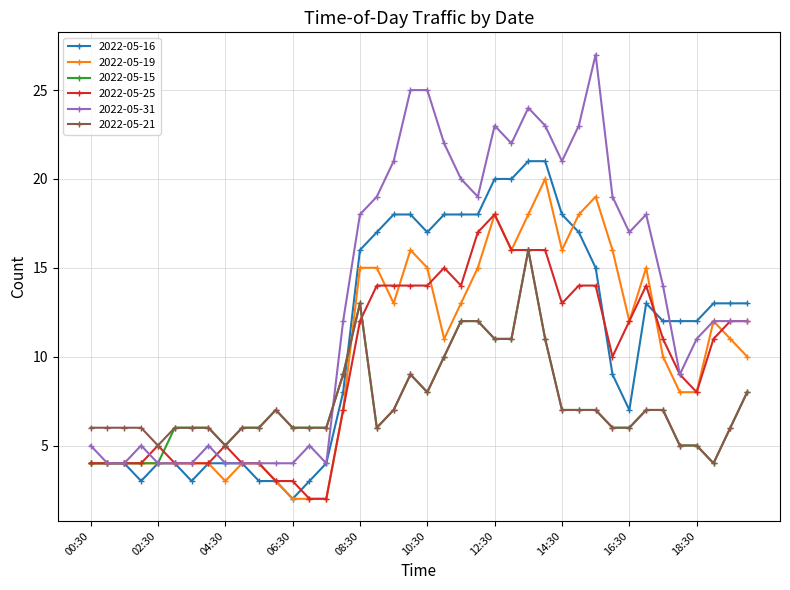

Which series has the largest range (max minus min)?

2022-05-31